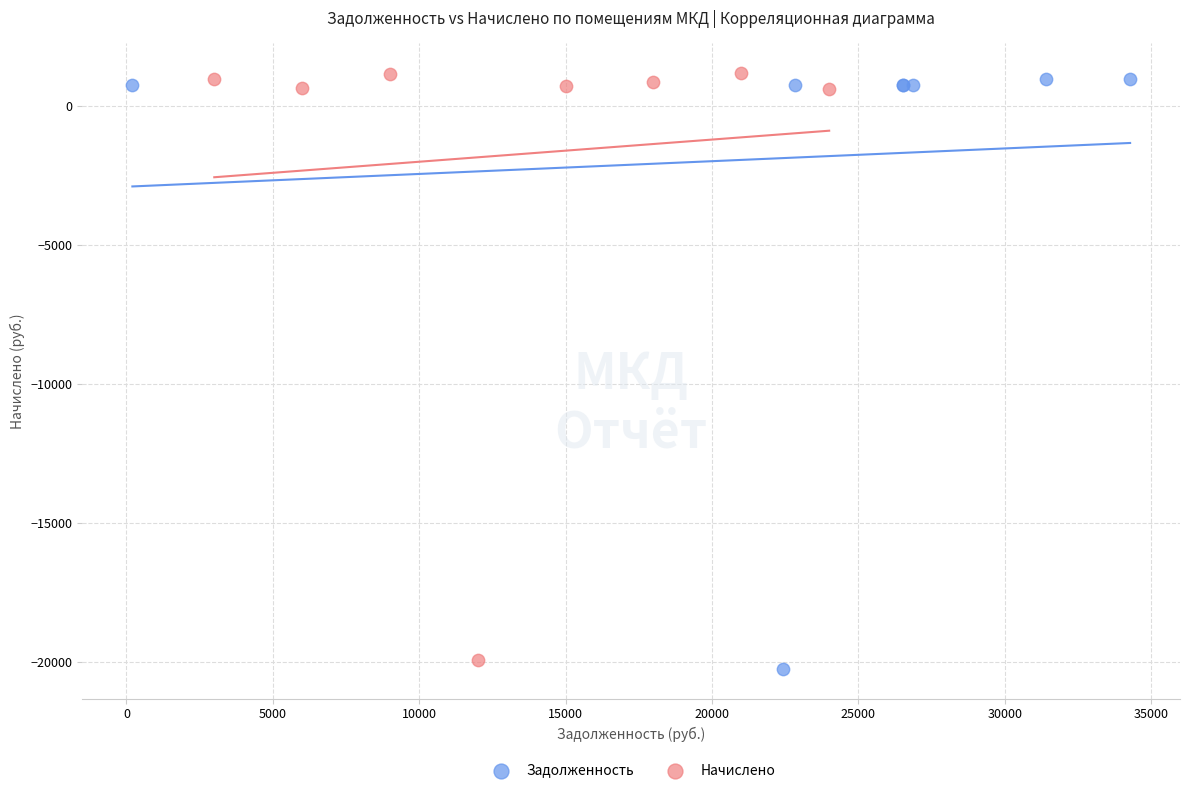

Which series has the largest Y range (max minus min)?

Задолженность